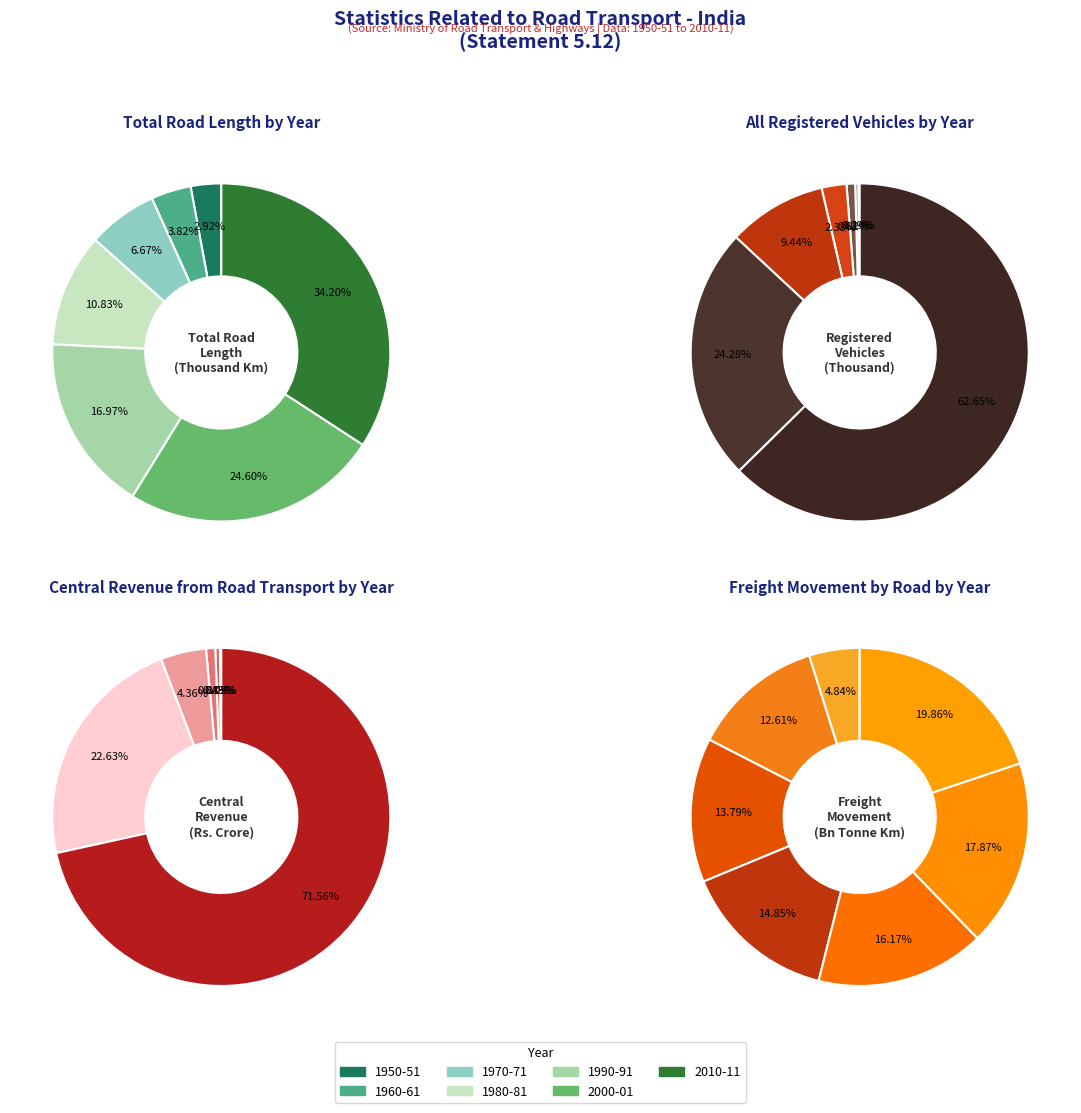

To the nearest percent, what is the average slice percentage?

14%